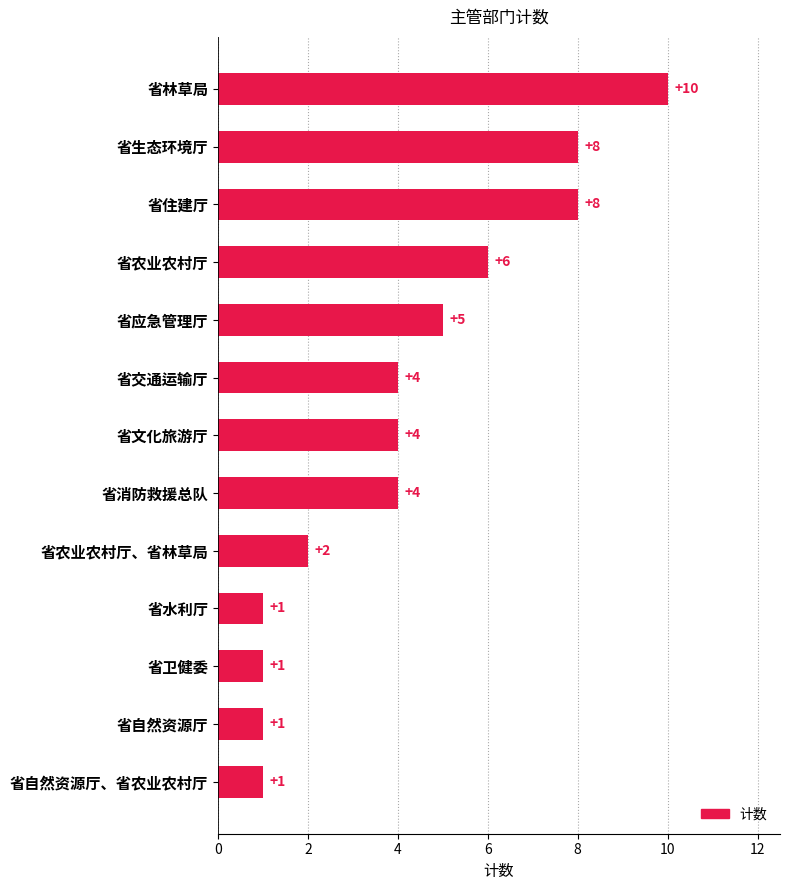

What is the difference between the maximum and minimum values?

9